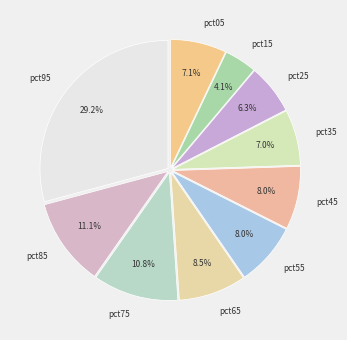

To the nearest percent, what portion does pct25 represent?

6%